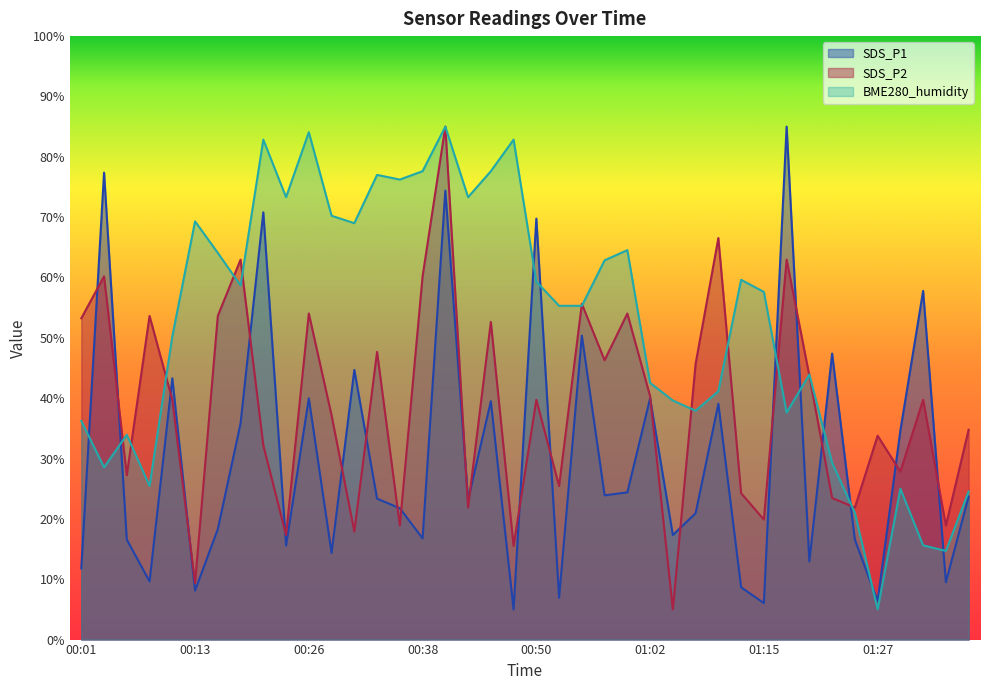

What is the spread (max minus min) of values at 01:37?

11.1